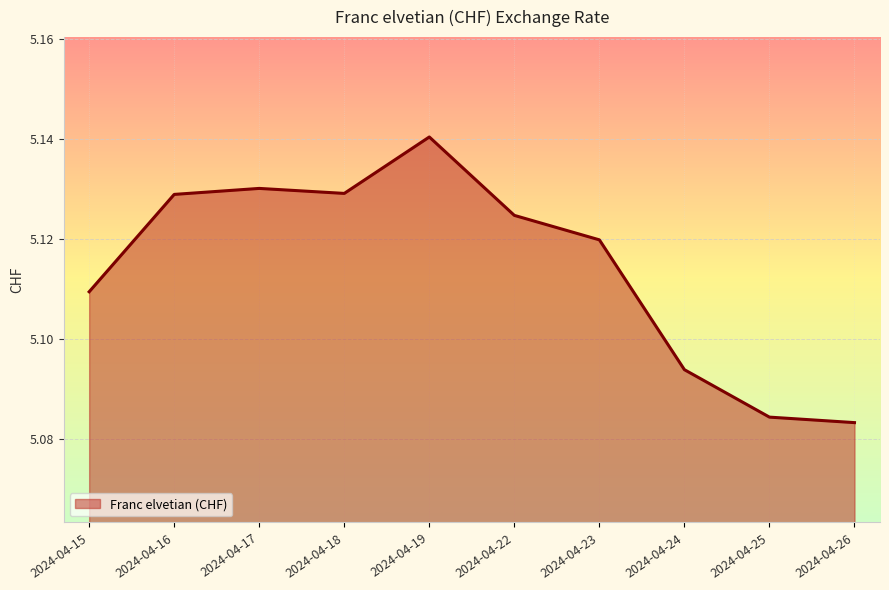

What is the ratio of the value at 2024-04-18 to the value at 2024-04-15?

1.0